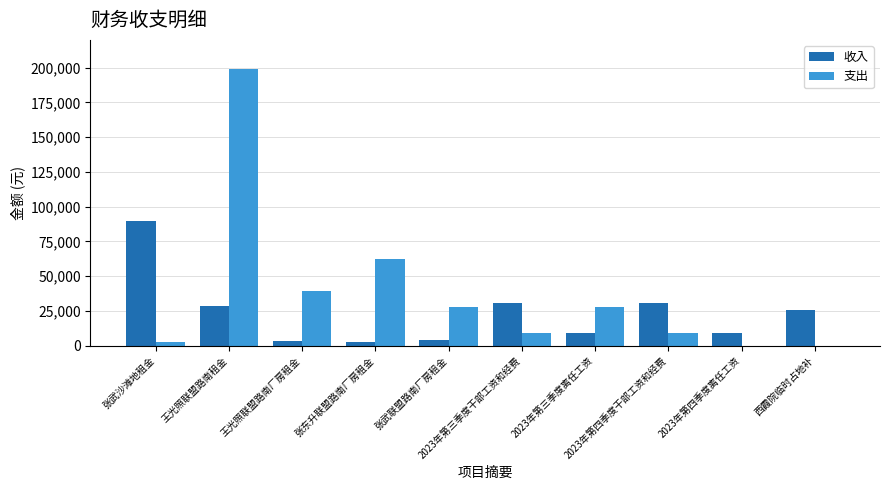

What is the highest value of the 支出 series?

198938.0